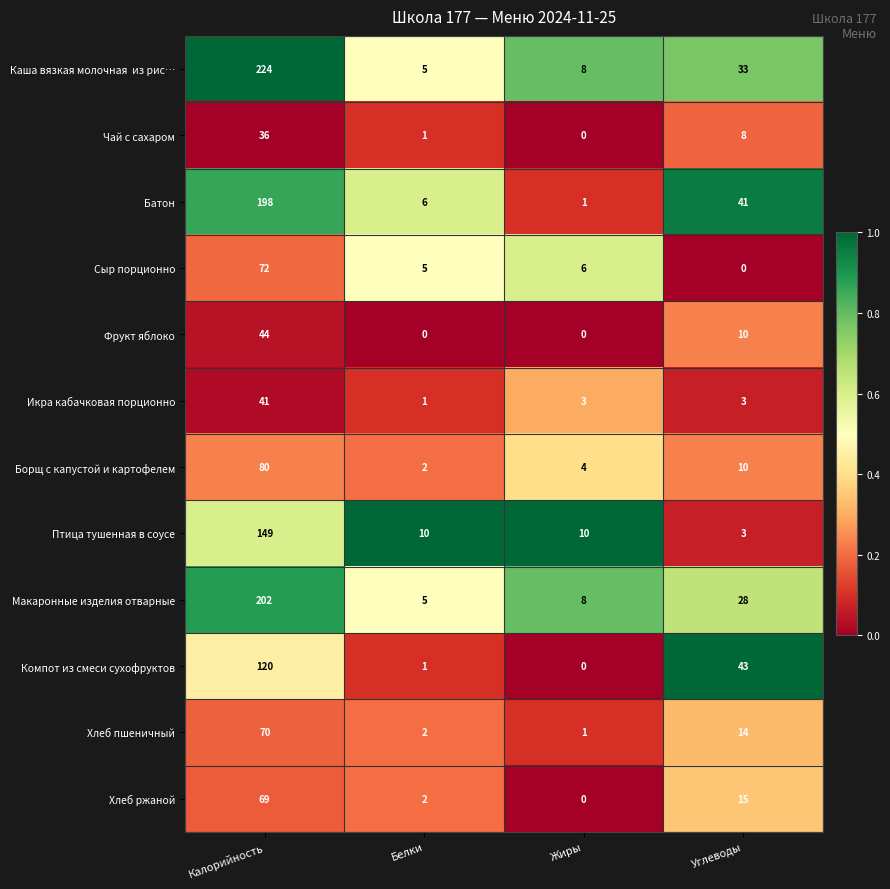

What is the sum of all Макаронные изделия отварные values?

243